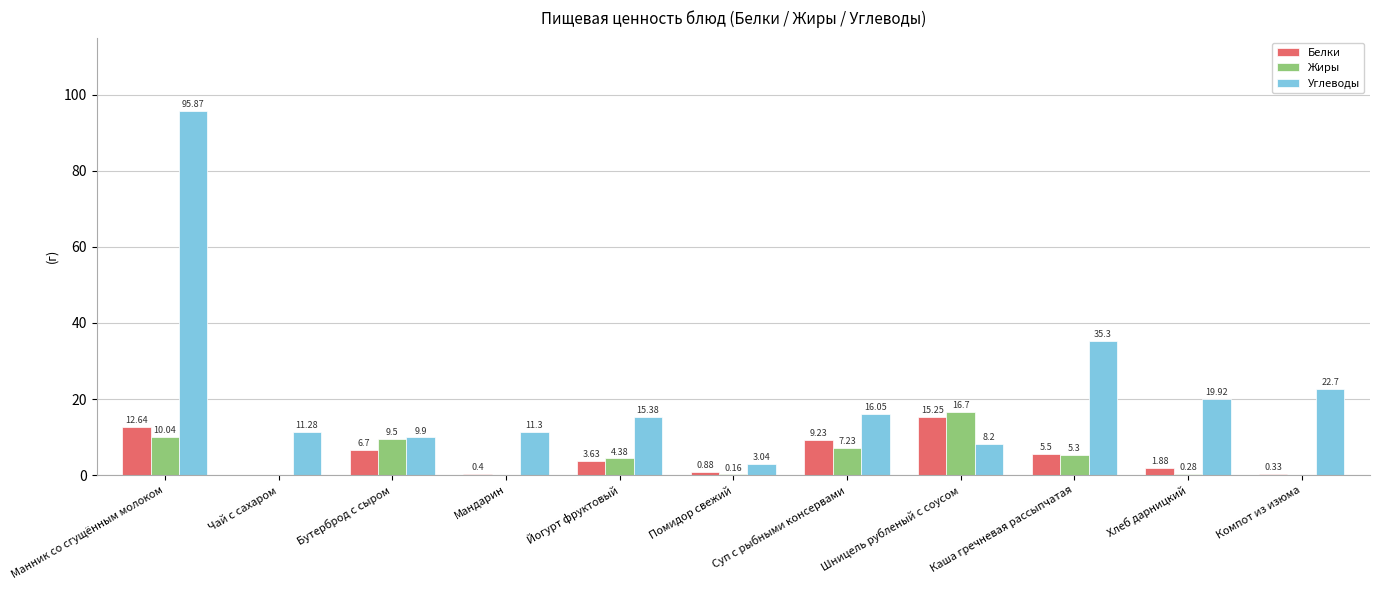

The Углеводы series shows 35.3 at Каша гречневая рассыпчатая. True or false?

True